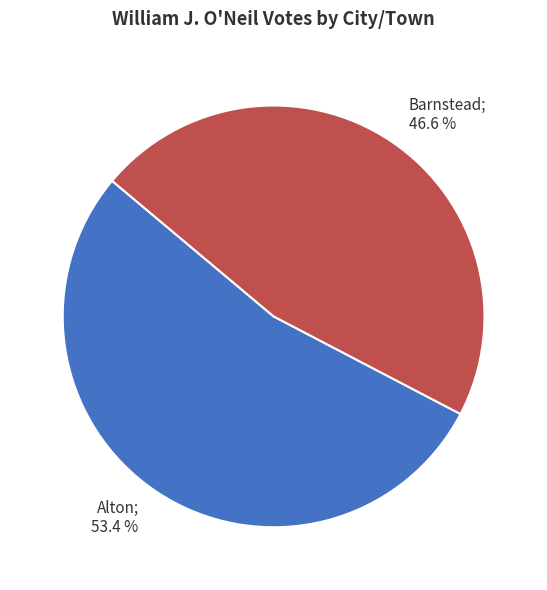

Between Alton and Barnstead, which is larger?

Alton